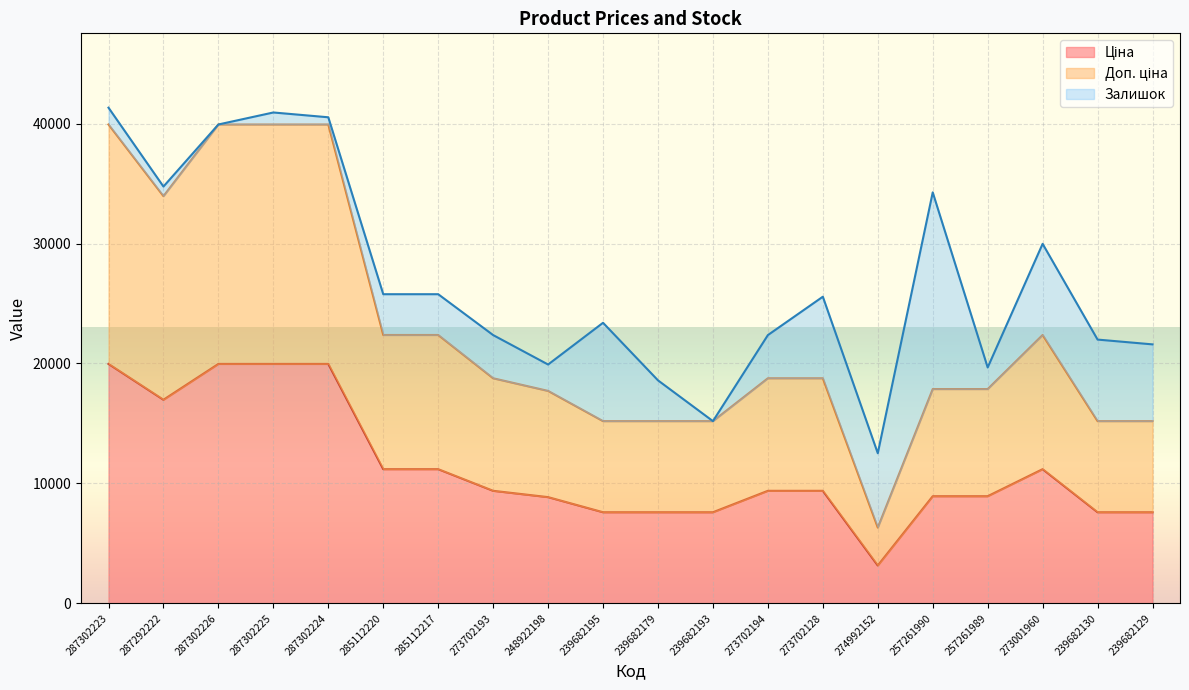

What is the total value across all series at 285112220?

25776.3